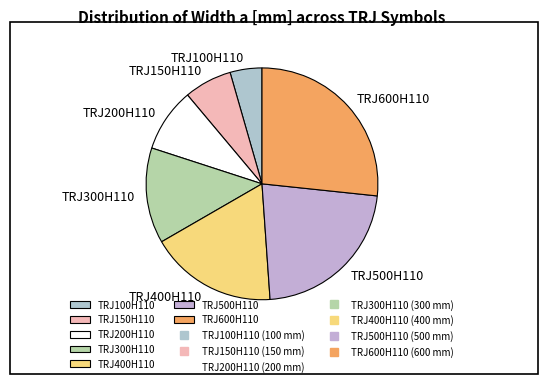

The TRJ500H110 slice represents 31% of the pie. True or false?

False